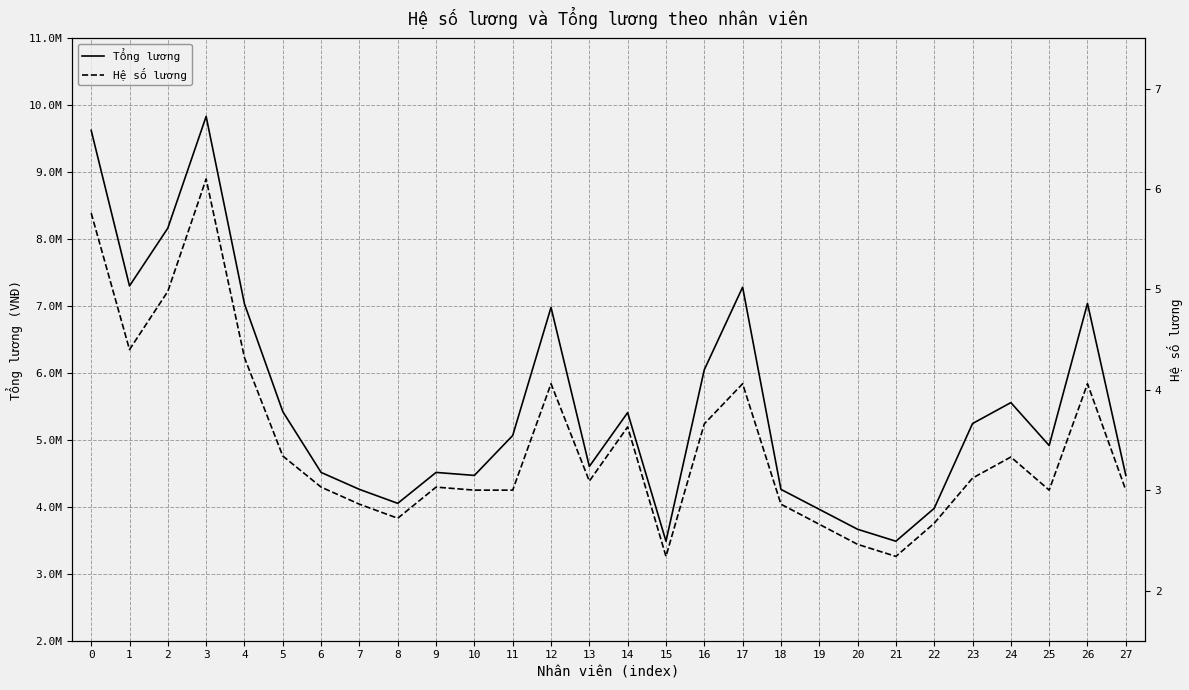

How many data points in Hệ số lương are less than 3?

8